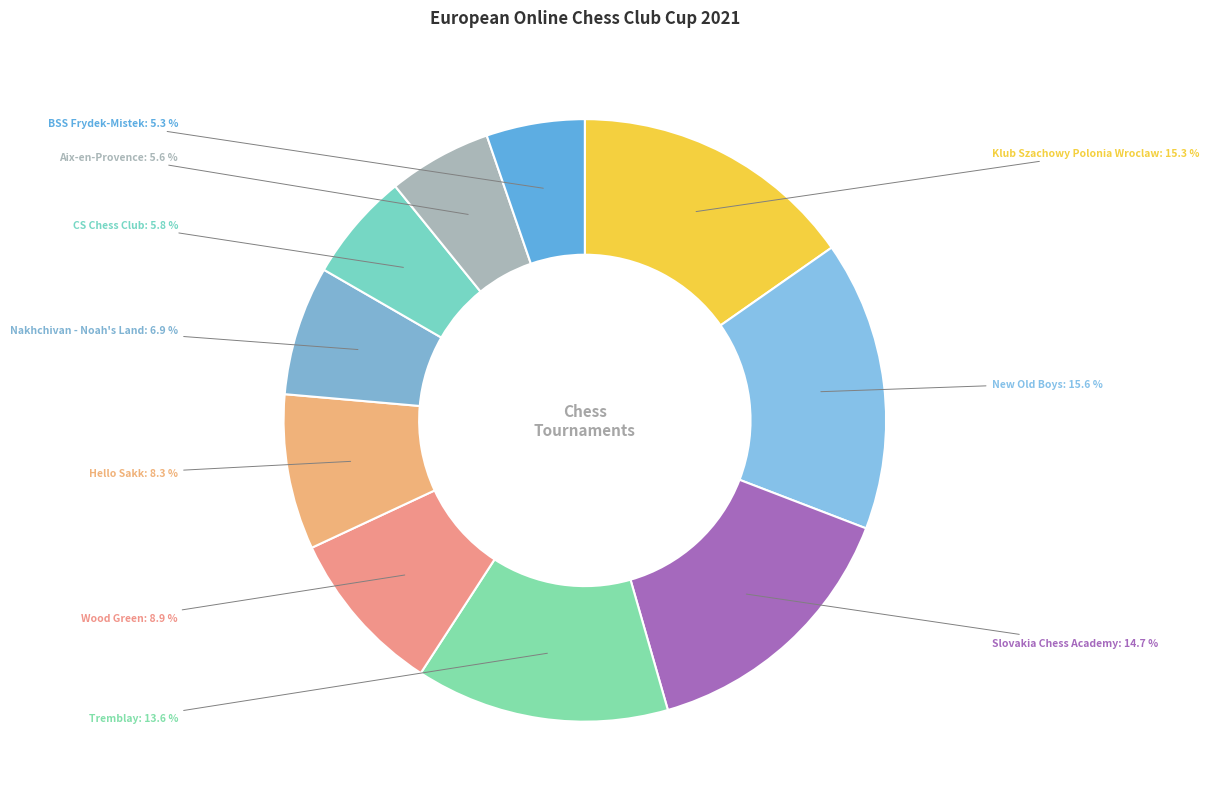

Which has a higher value, Nakhchivan - Noah's Land or BSS Frydek-Mistek?

Nakhchivan - Noah's Land